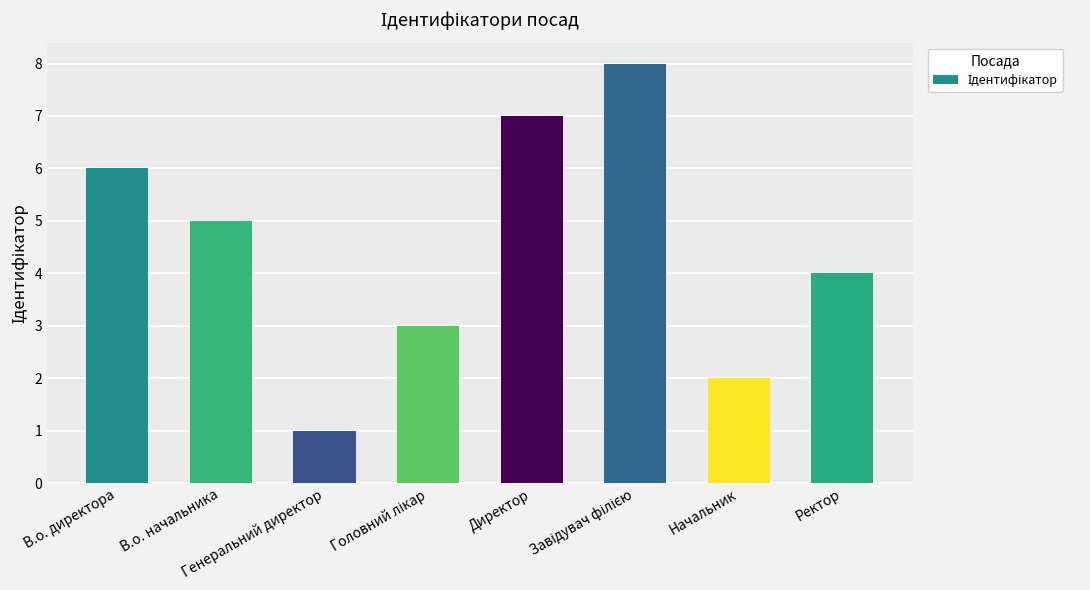

What is the value of the 3rd bar from the left?

1